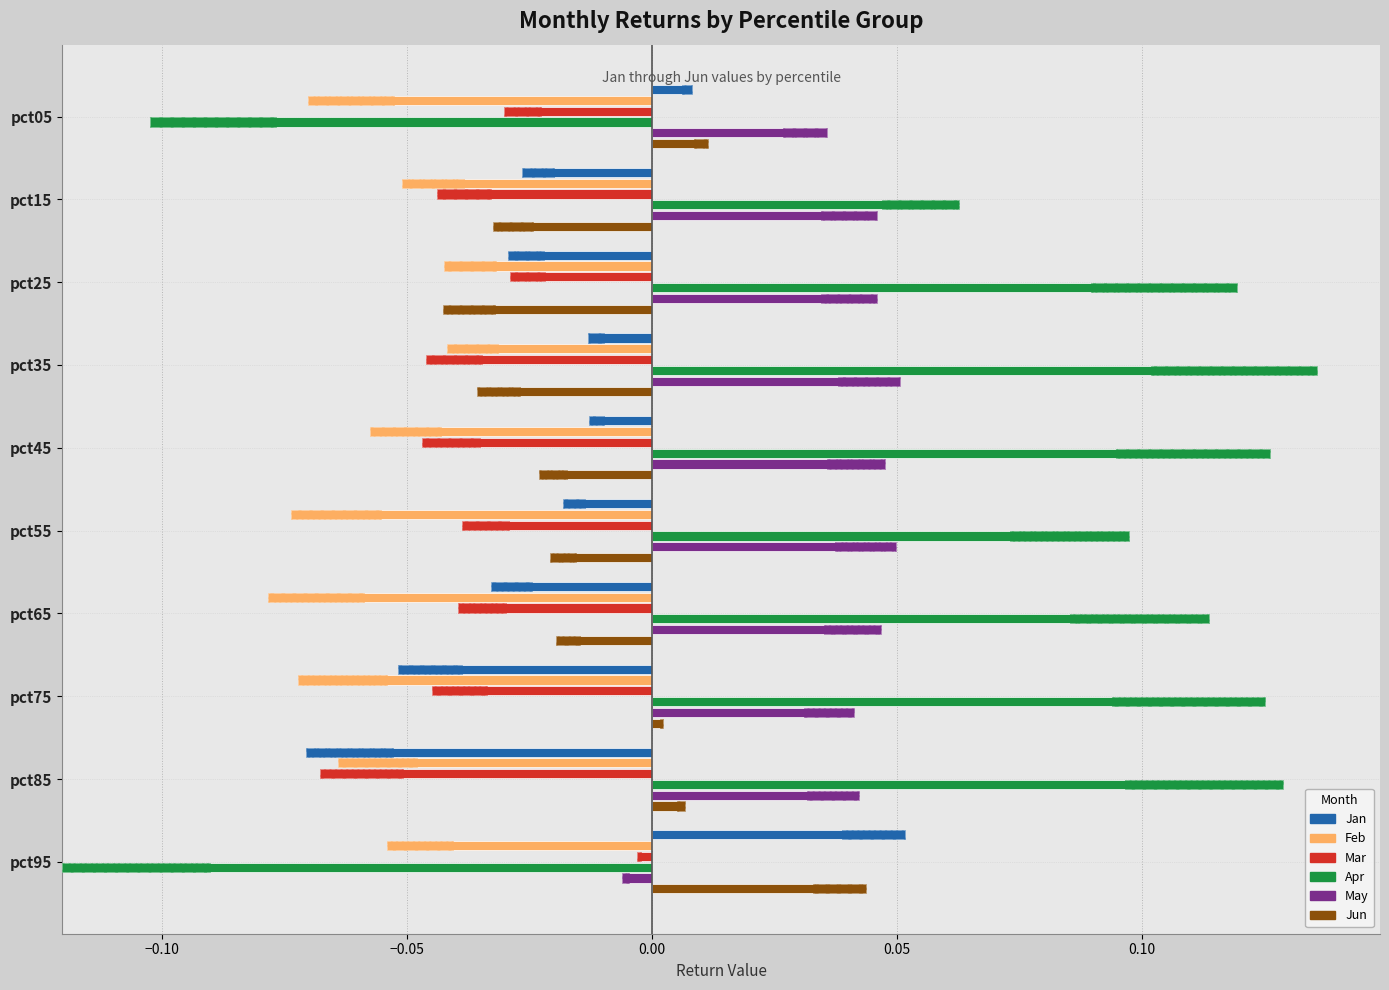

Which series has the largest range (max minus min)?

Apr